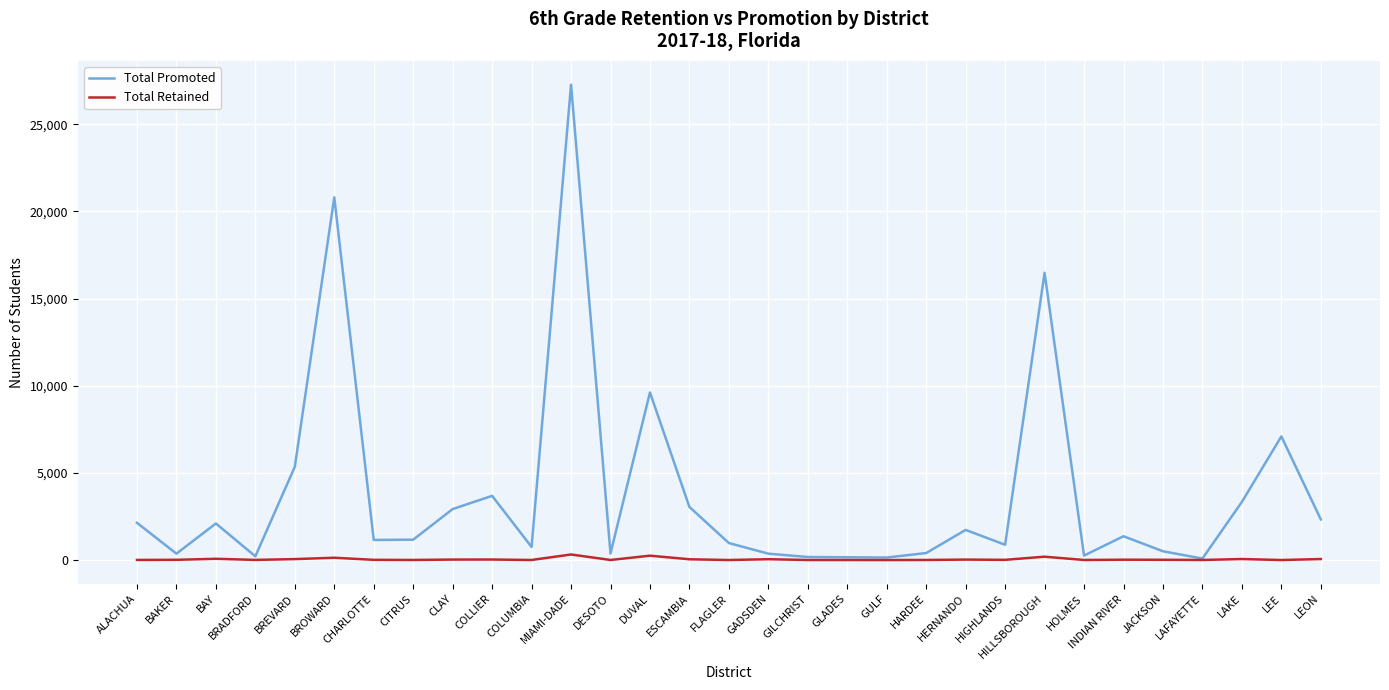

Between DUVAL and HILLSBOROUGH, which series saw the biggest shift?

Total Promoted